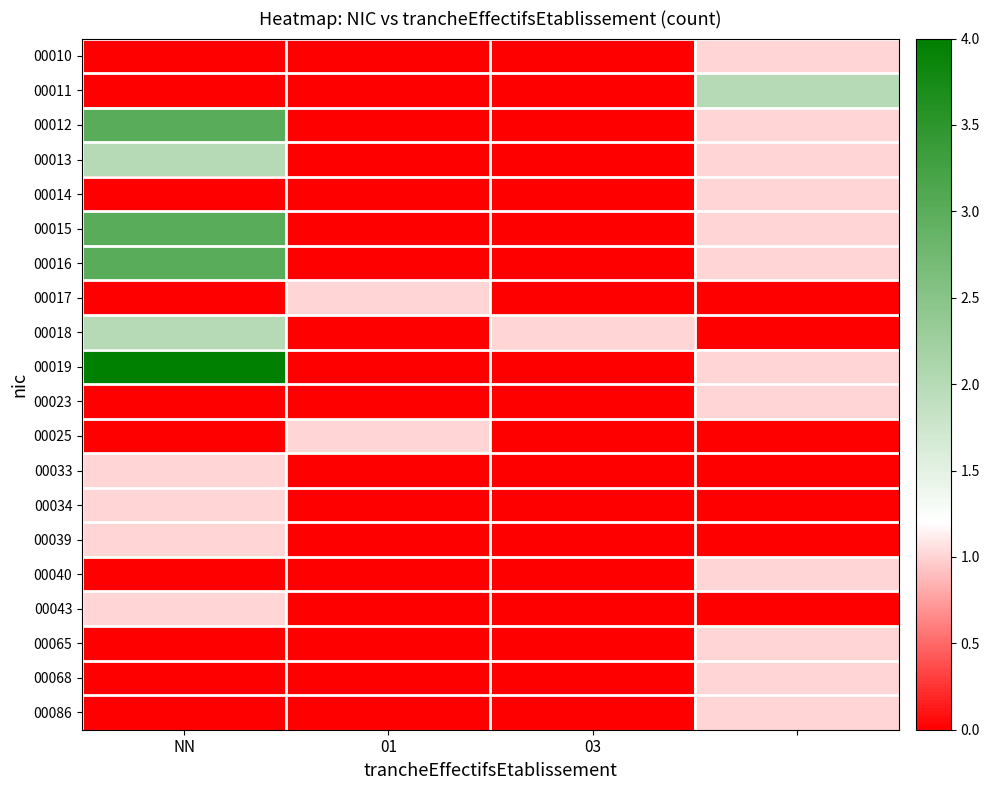

List the series in order of their peak value, lowest first.

00010, 00014, 00017, 00023, 00025, 00033, 00034, 00039, 00040, 00043, 00065, 00068, 00086, 00011, 00013, 00018, 00012, 00015, 00016, 00019